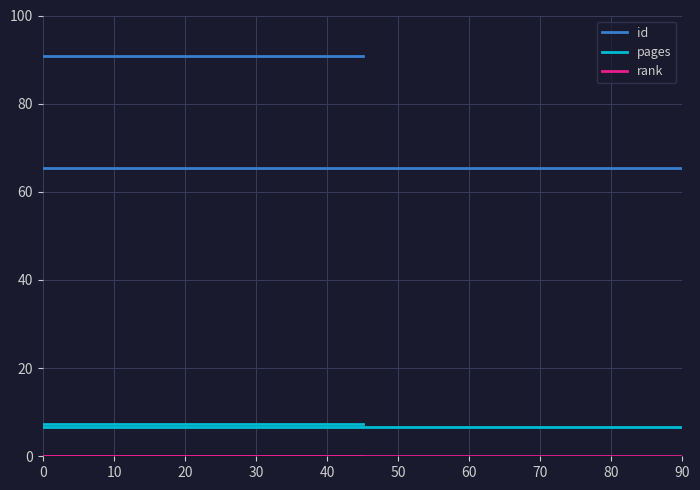

At how many categories does at least one series exceed 63?

2